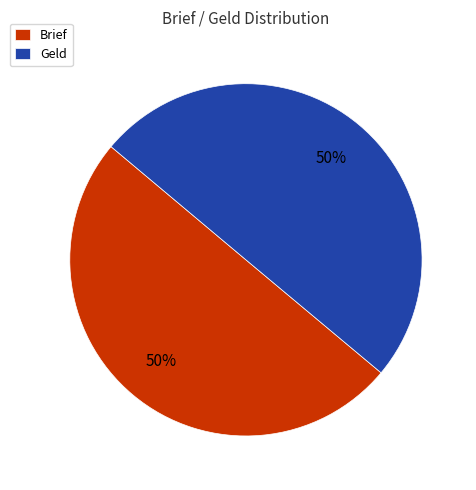

The Geld slice represents 35% of the pie. True or false?

False